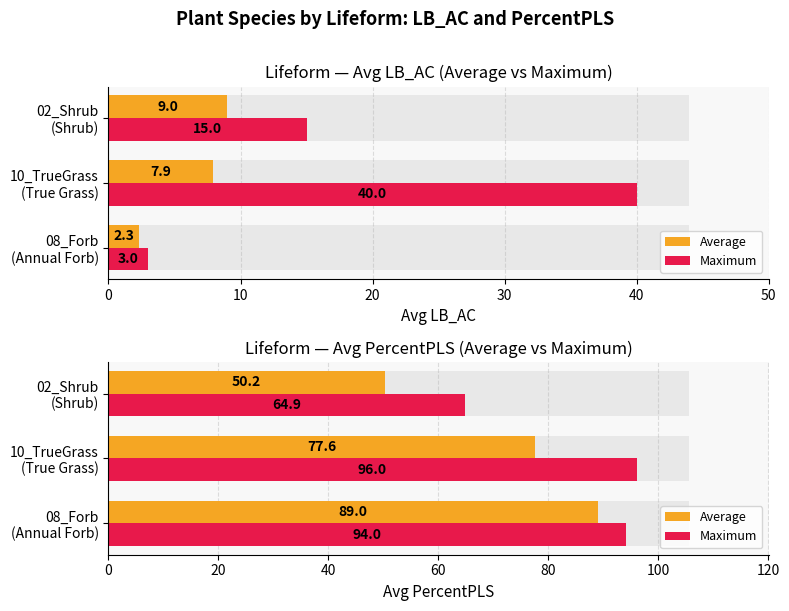

At which label is Average closest to 69?

10_TrueGrass (True Grass)